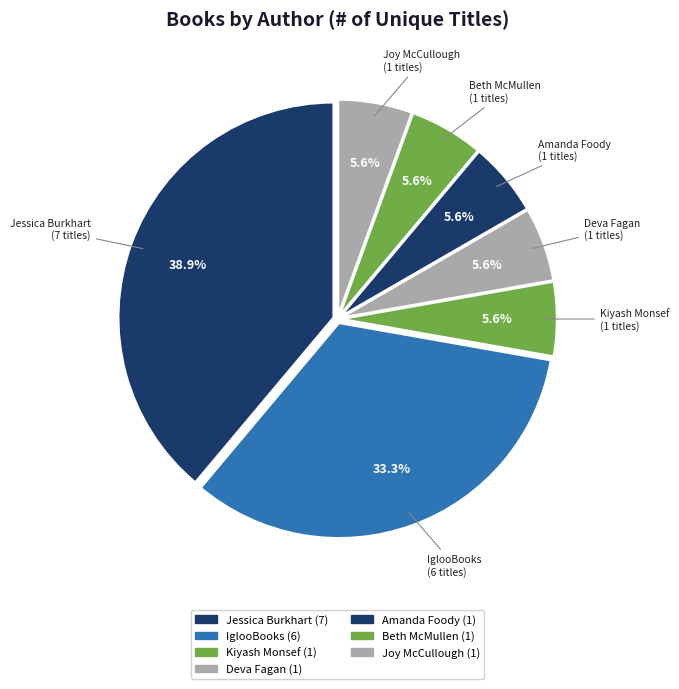

Does any single category account for the majority?

No